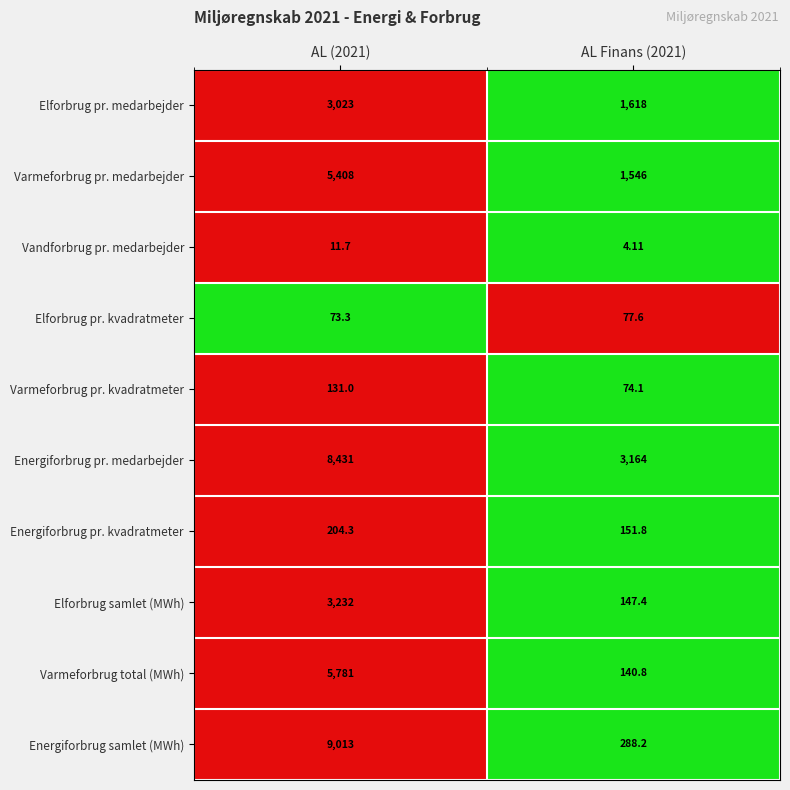

Which series changed the most between AL (2021) and AL Finans (2021)?

Energiforbrug samlet (MWh)